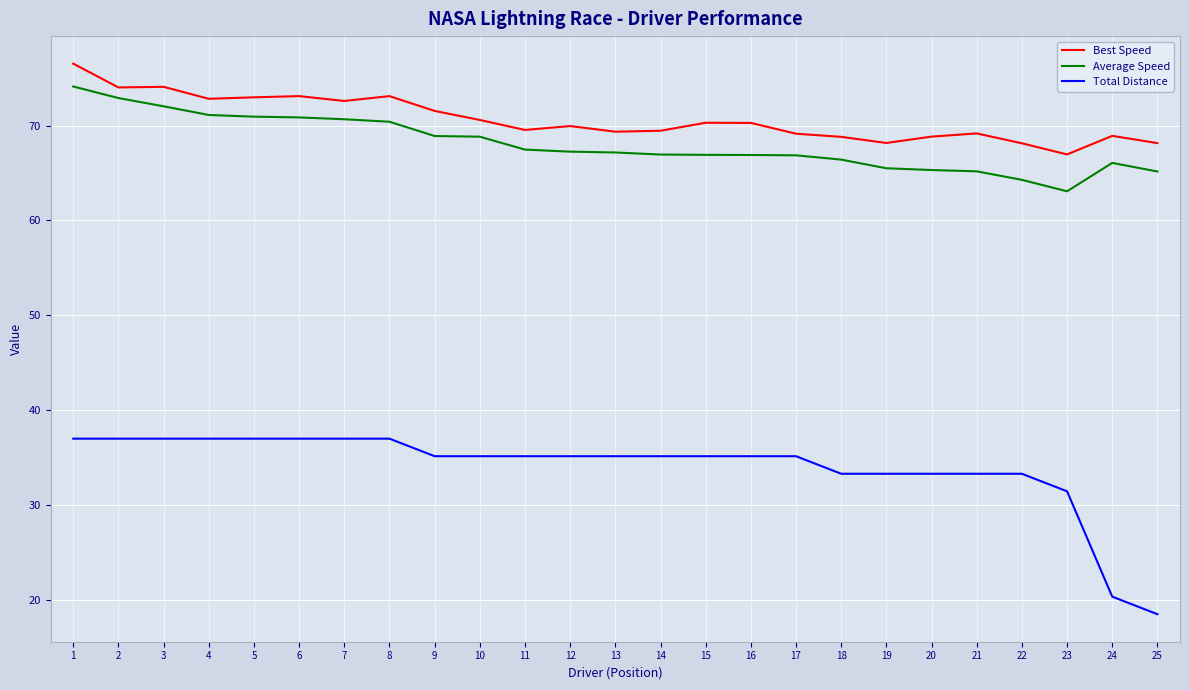

What is the difference between the maximum and minimum values in the Best Speed series?

9.6